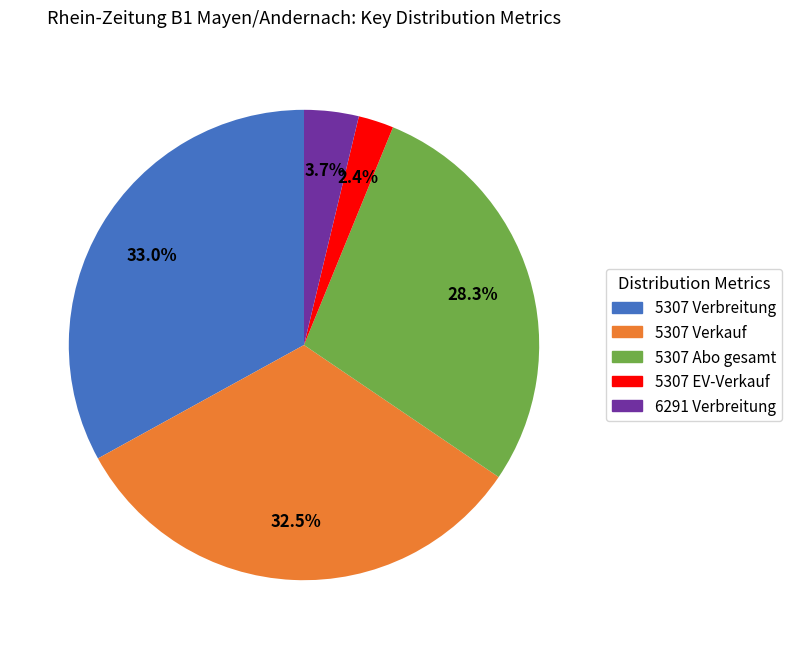

Do 5307 Abo gesamt and 6291 Verbreitung together represent more than half of the pie?

No